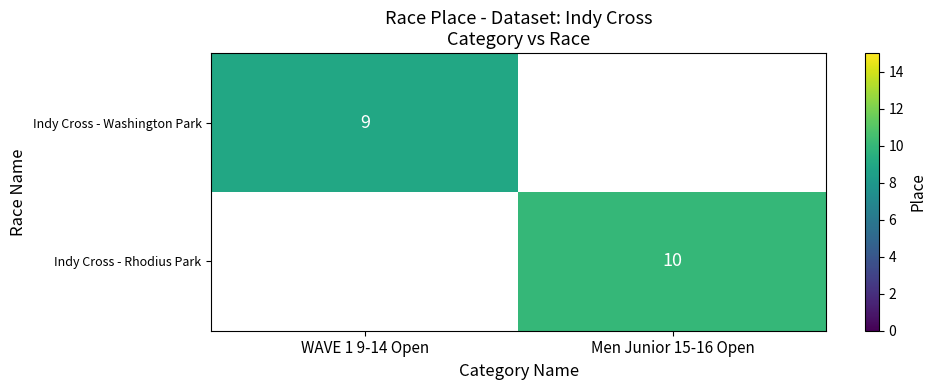

List the labels in order of Indy Cross - Washington Park value, largest first.

WAVE 1 9-14 Open, Men Junior 15-16 Open